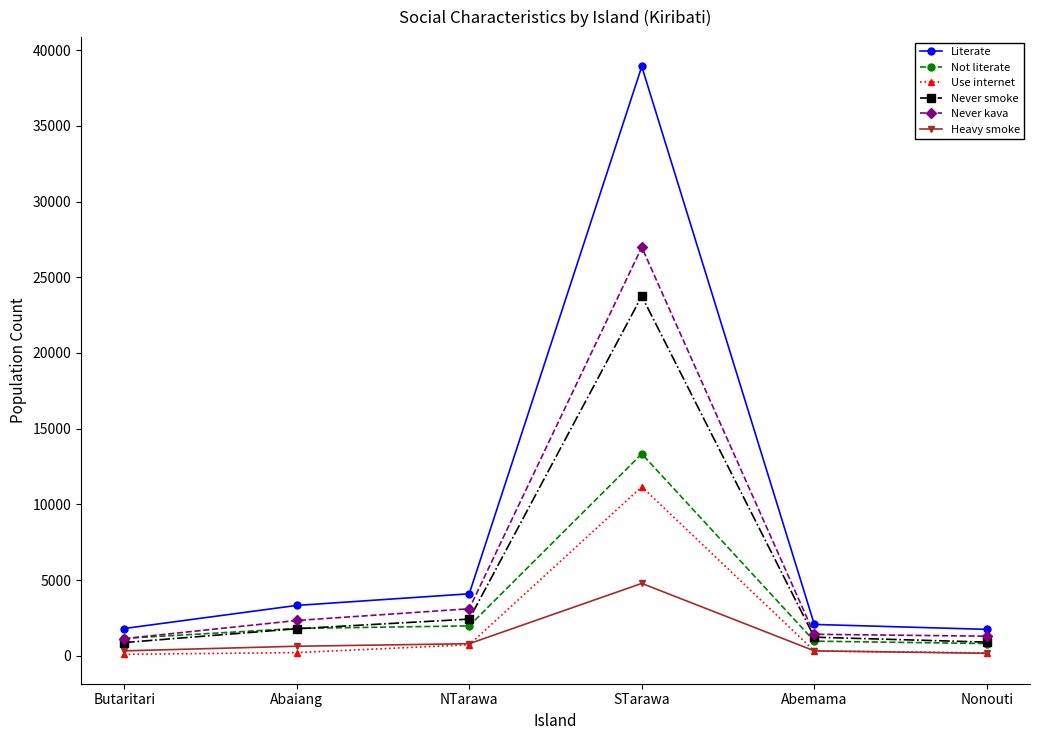

Rank the series by their maximum value, from highest to lowest.

Literate, Never kava, Never smoke, Not literate, Use internet, Heavy smoke